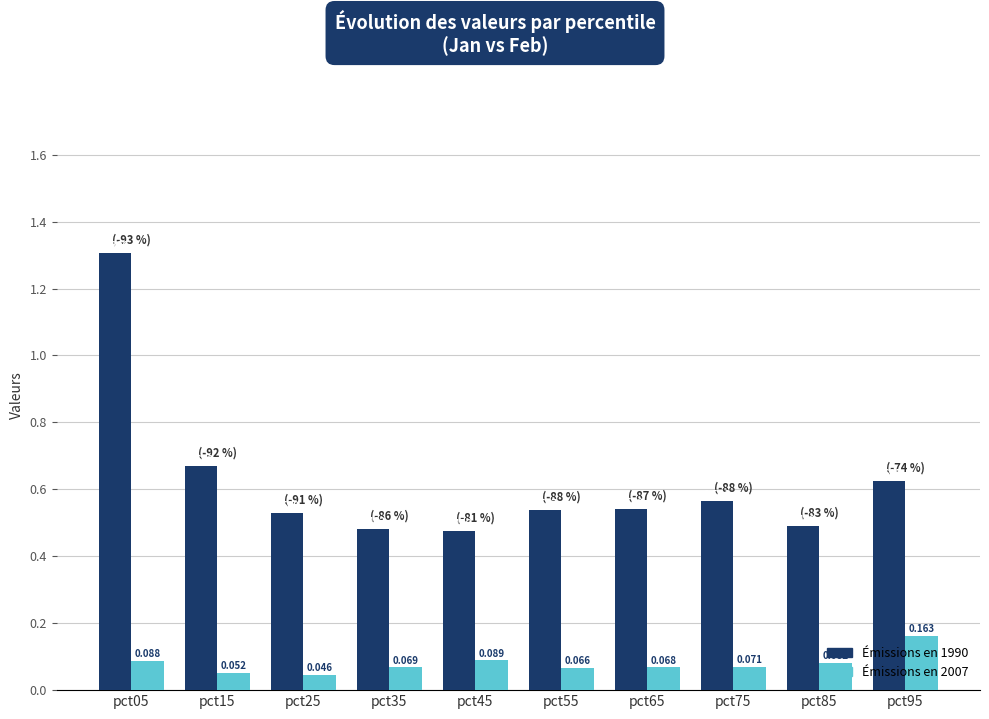

How many series are shown in this chart?

2